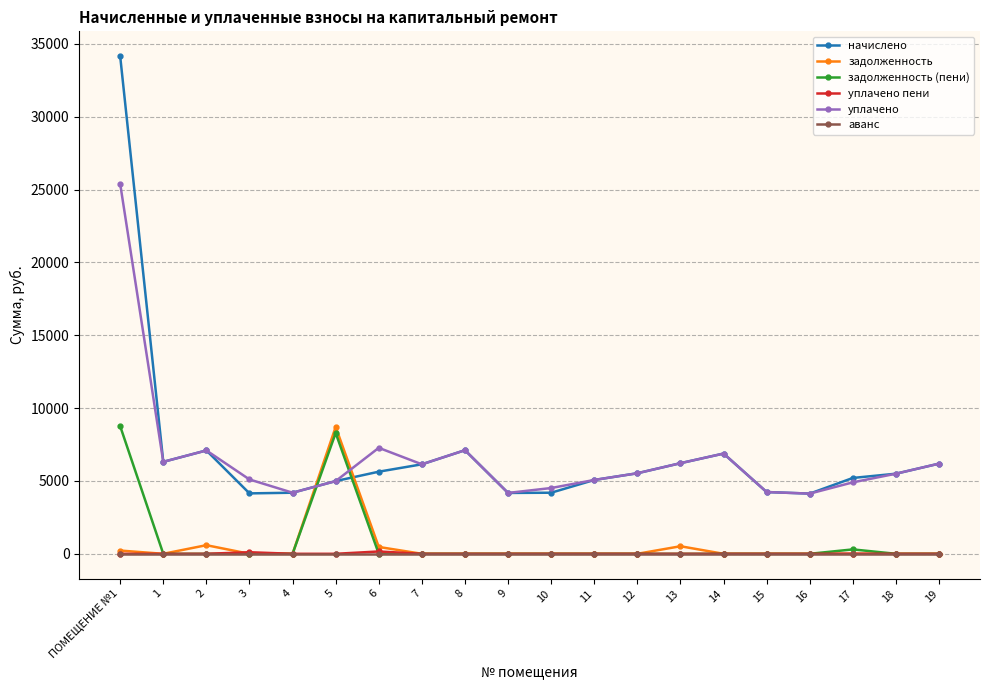

What is the difference between the highest and lowest values at 15?

4239.4